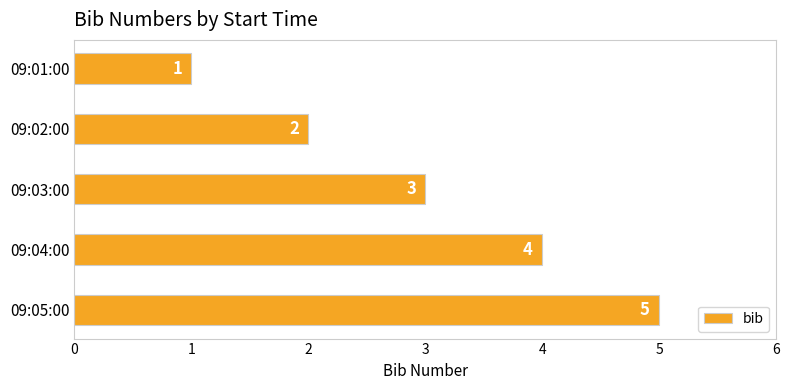

Count the values in the range 2 to 4.

3